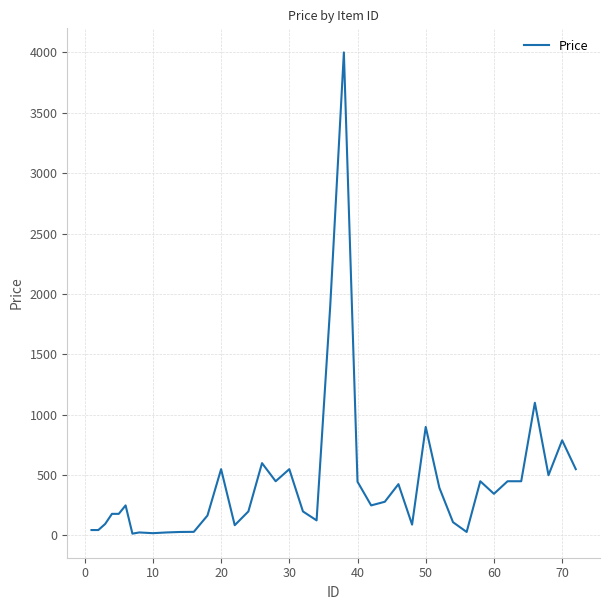

What is the maximum value shown in the chart?

4000